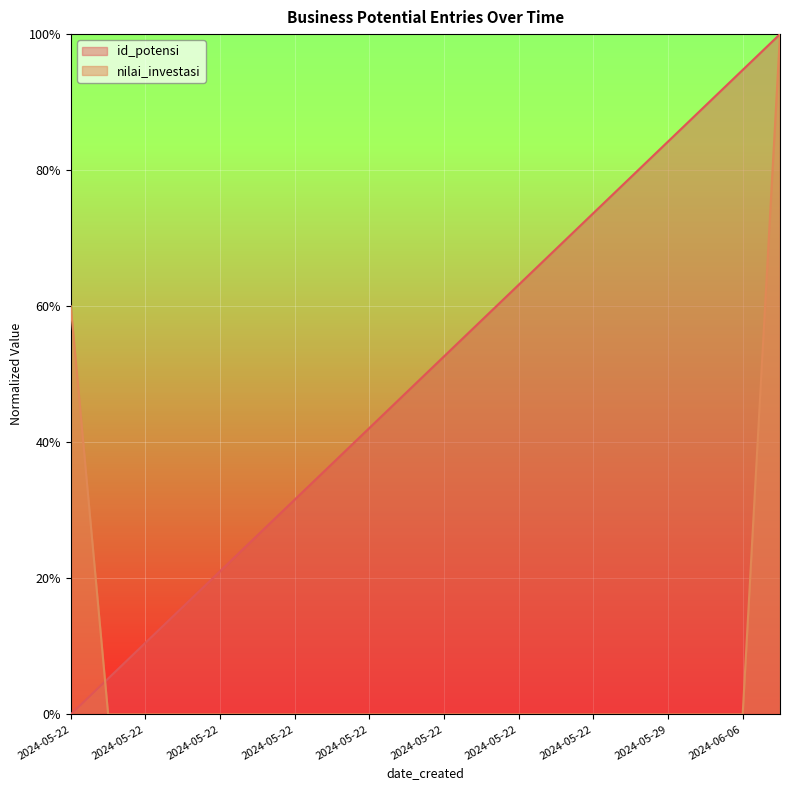

Which category has the lowest value across all series?

2024-05-22